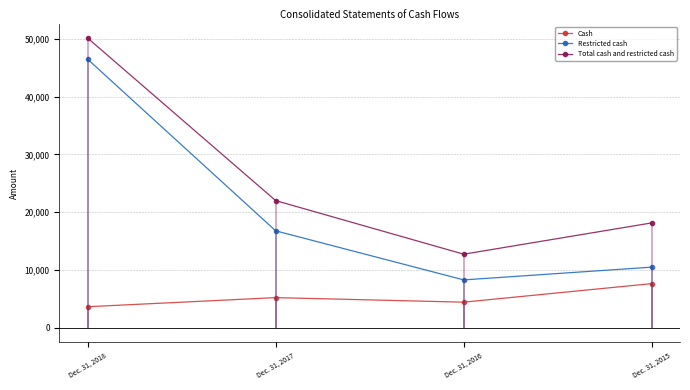

Where is Total cash and restricted cash nearest to the value 31442?

Dec. 31, 2017